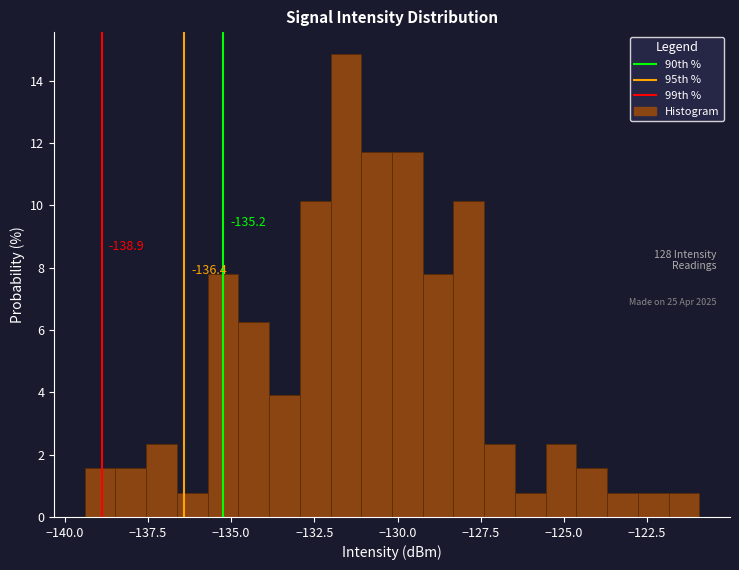

Read against the x-axis, roughly where is the centre of the tallest bar?

-131.5